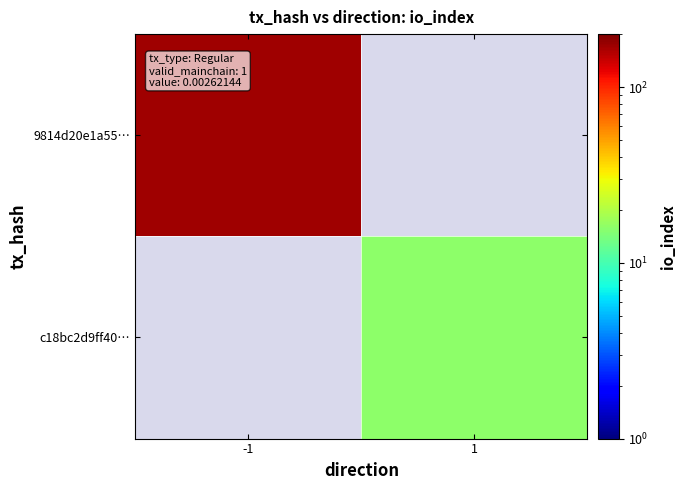

List the labels in order of c18bc2d9ff40… value, smallest first.

-1, 1